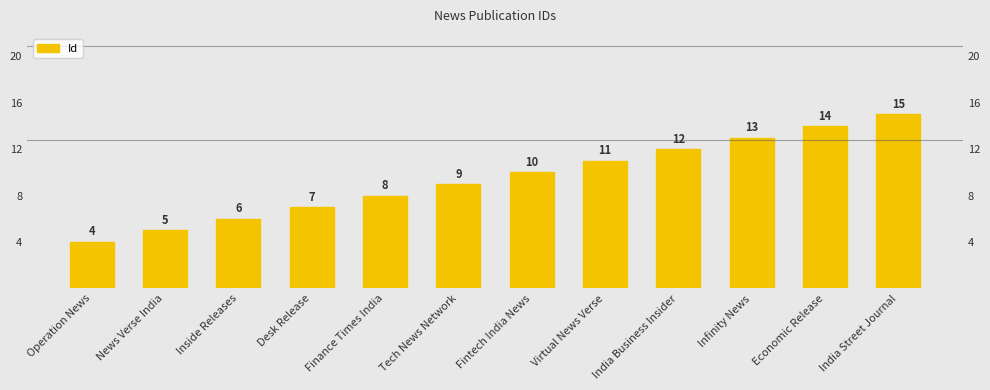

What position from the right is Tech News Network?

7